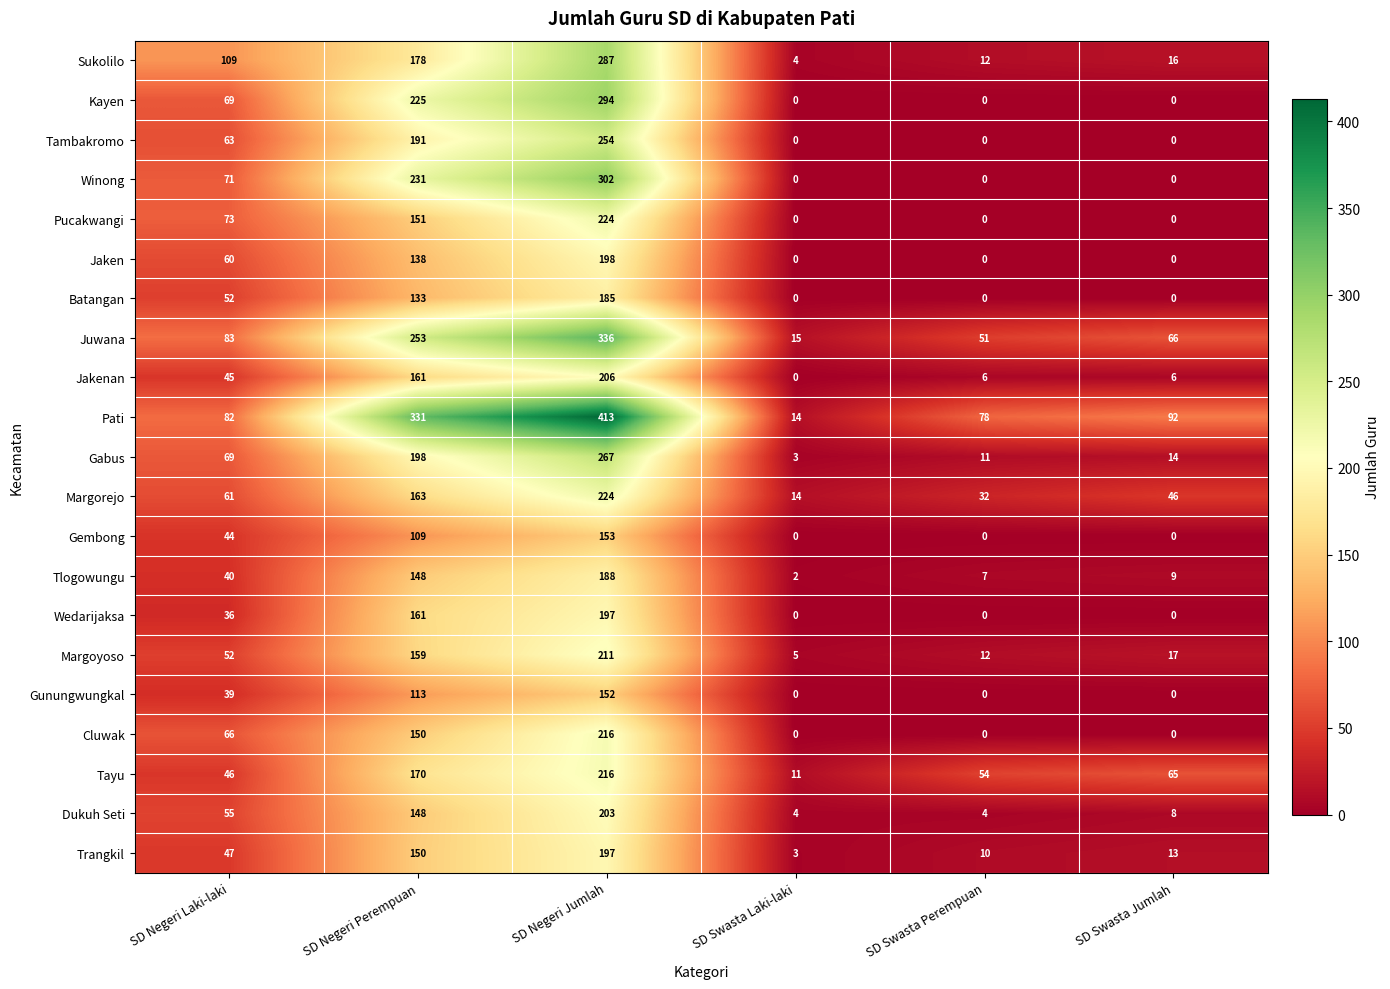

At which category is the sum across all series the highest?

SD Negeri Jumlah